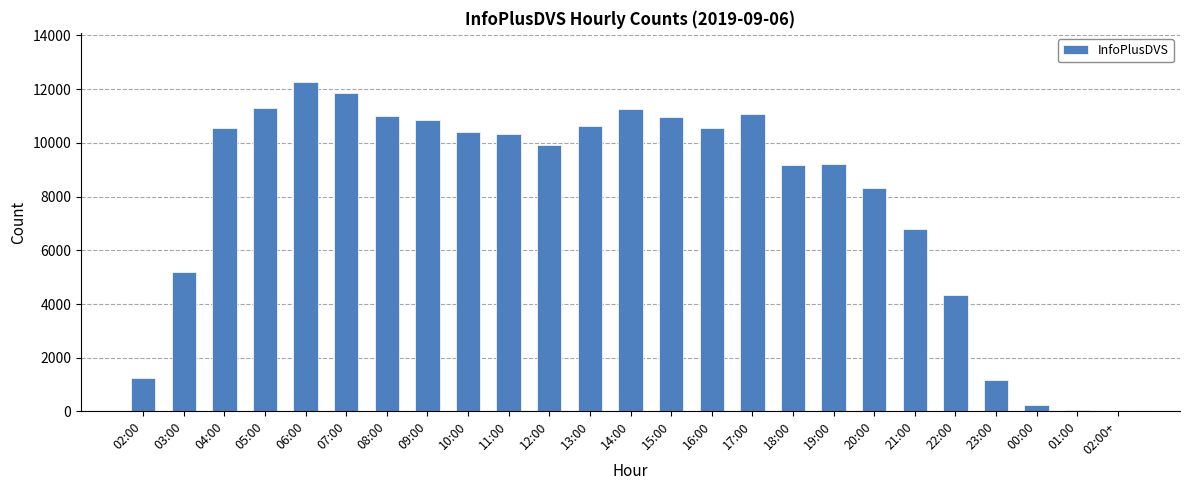

Between 07:00 and 20:00, which is larger?

07:00